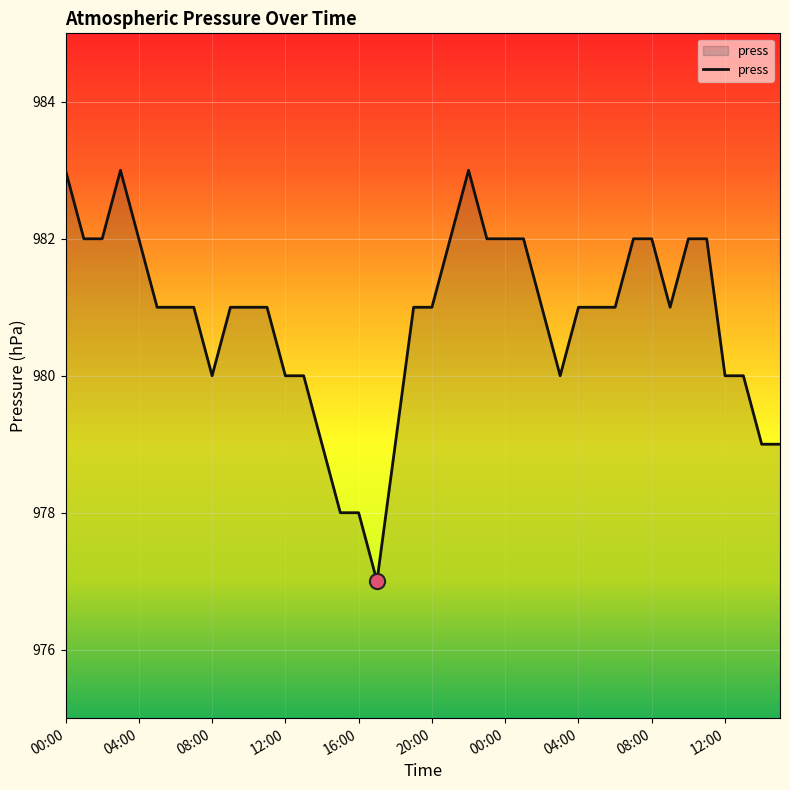

What is the maximum value shown in the chart?

983